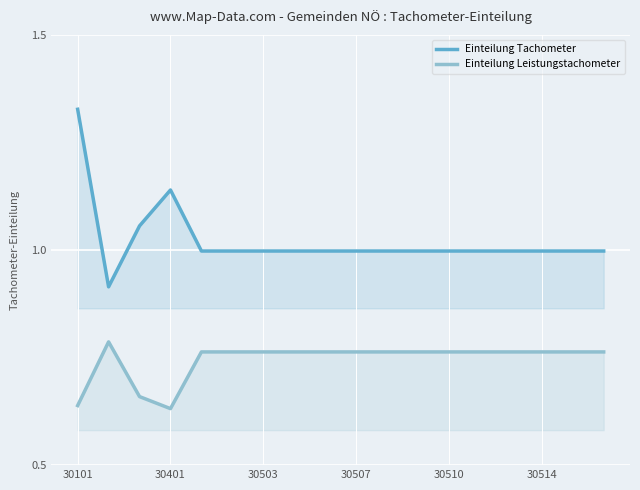

In Einteilung Leistungstachometer, how many points are higher than both neighbors (excluding endpoints)?

1